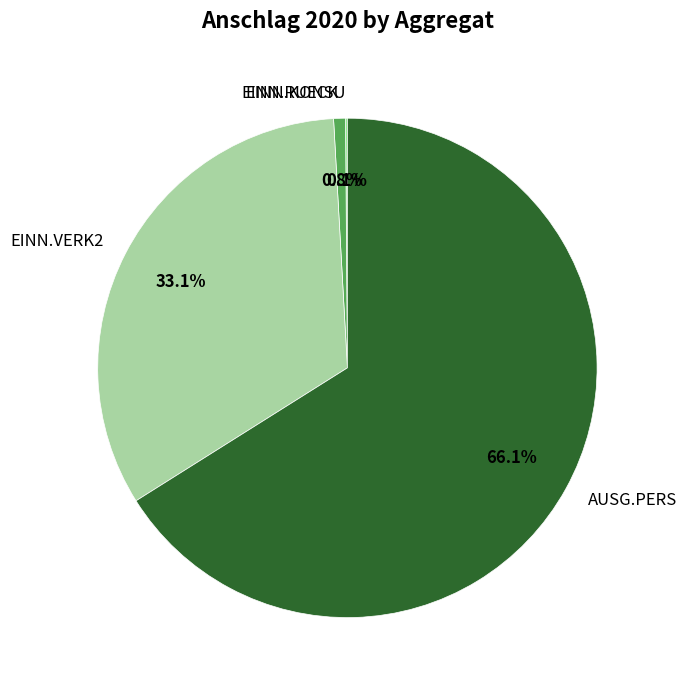

To the nearest percent, what is the average slice percentage?

25%